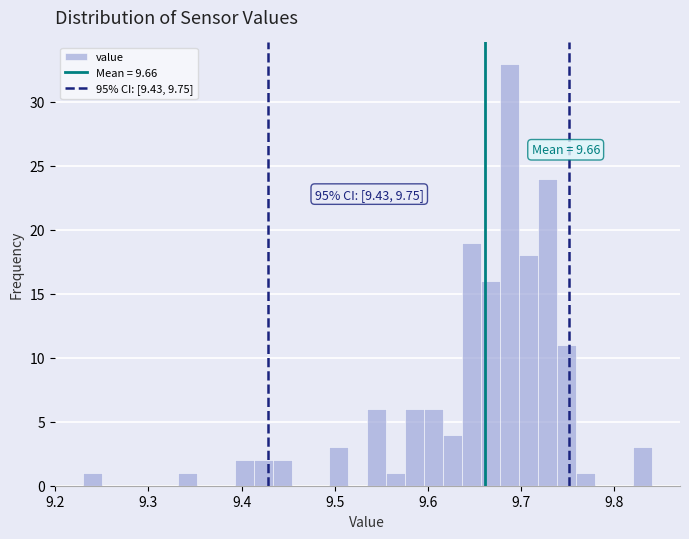

Read against the x-axis, roughly where is the centre of the tallest bar?

9.69